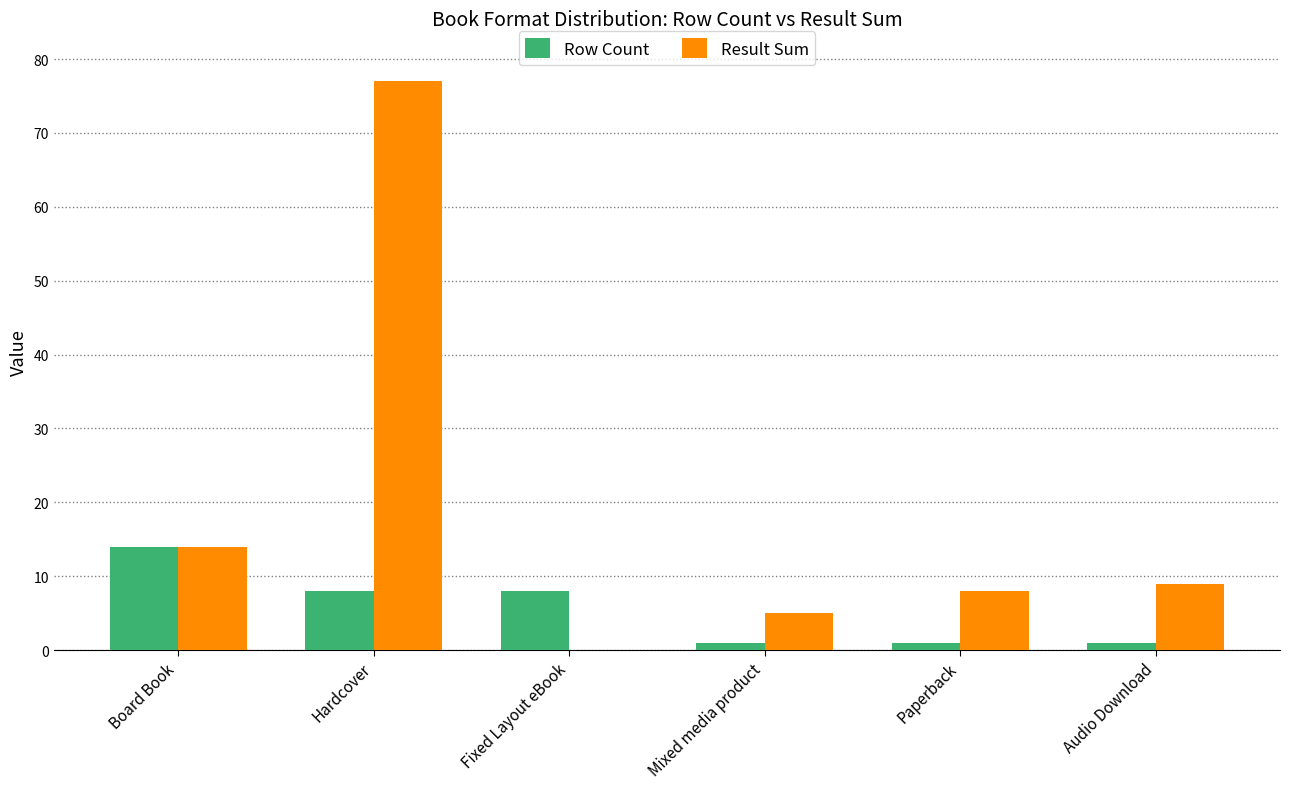

Reading left to right, transcribe all the data shown in this chart.

Row Count: Board Book=14	Hardcover=8	Fixed Layout eBook=8	Mixed media product=1	Paperback=1	Audio Download=1
Result Sum: Board Book=14	Hardcover=77	Fixed Layout eBook=0	Mixed media product=5	Paperback=8	Audio Download=9